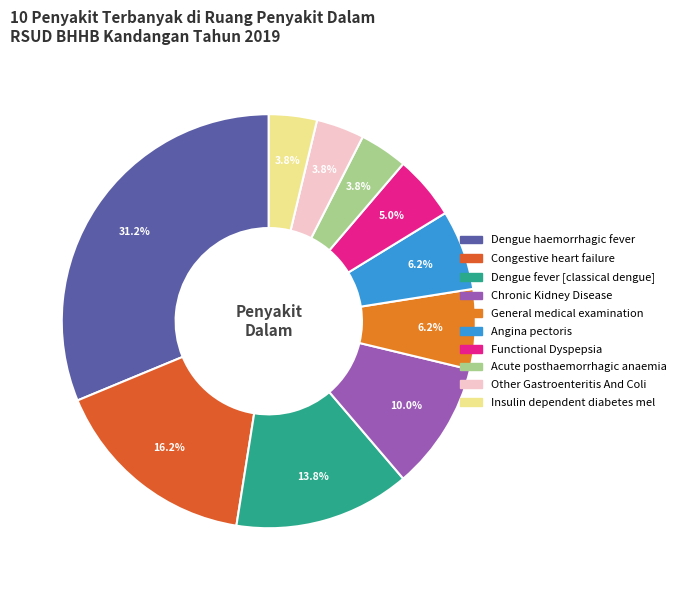

True or false: Dengue fever [classical dengue] accounts for 2% of the total.

False